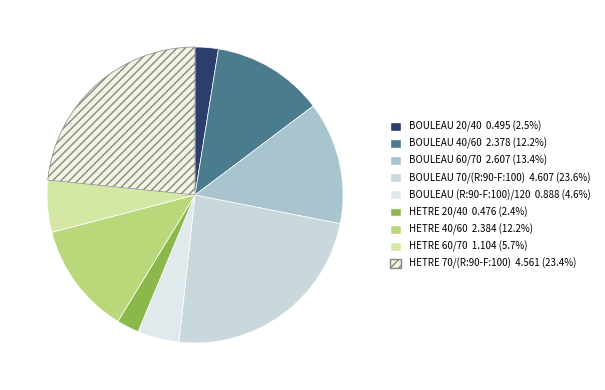

Is it true that HETRE 70/(R:90-F:100) is 23% of the pie?

True